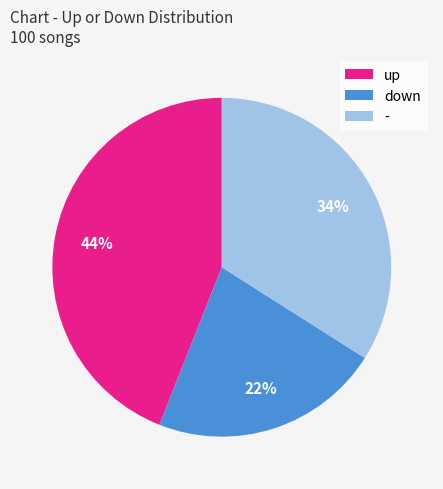

Rank the categories by value from highest to lowest.

up, -, down